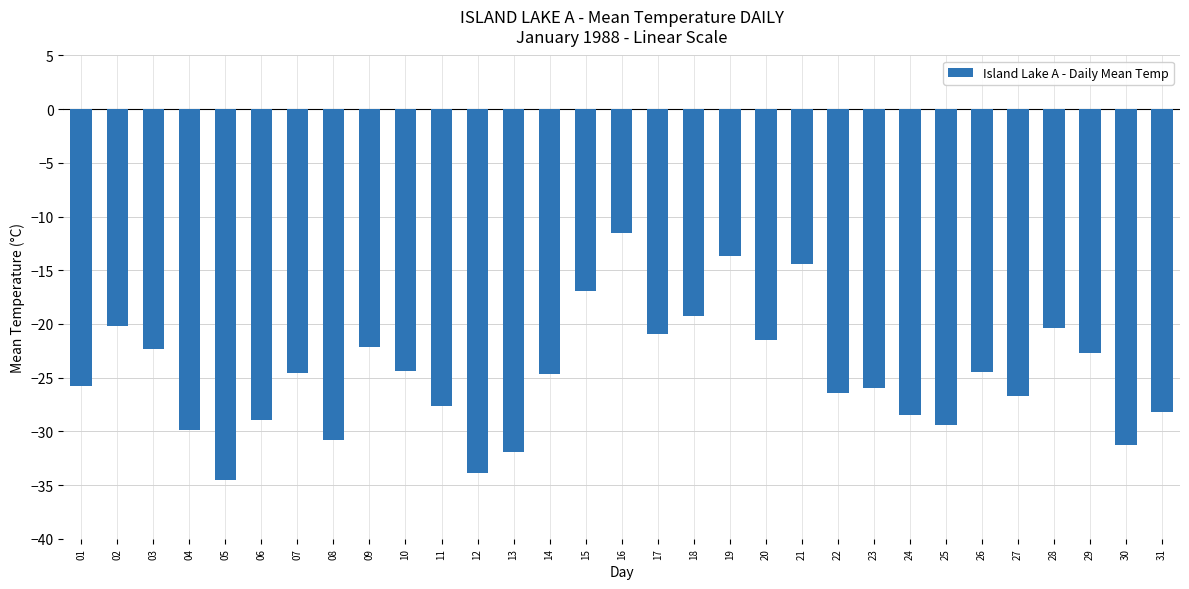

What is the change in value from 08 to 18?

+11.5